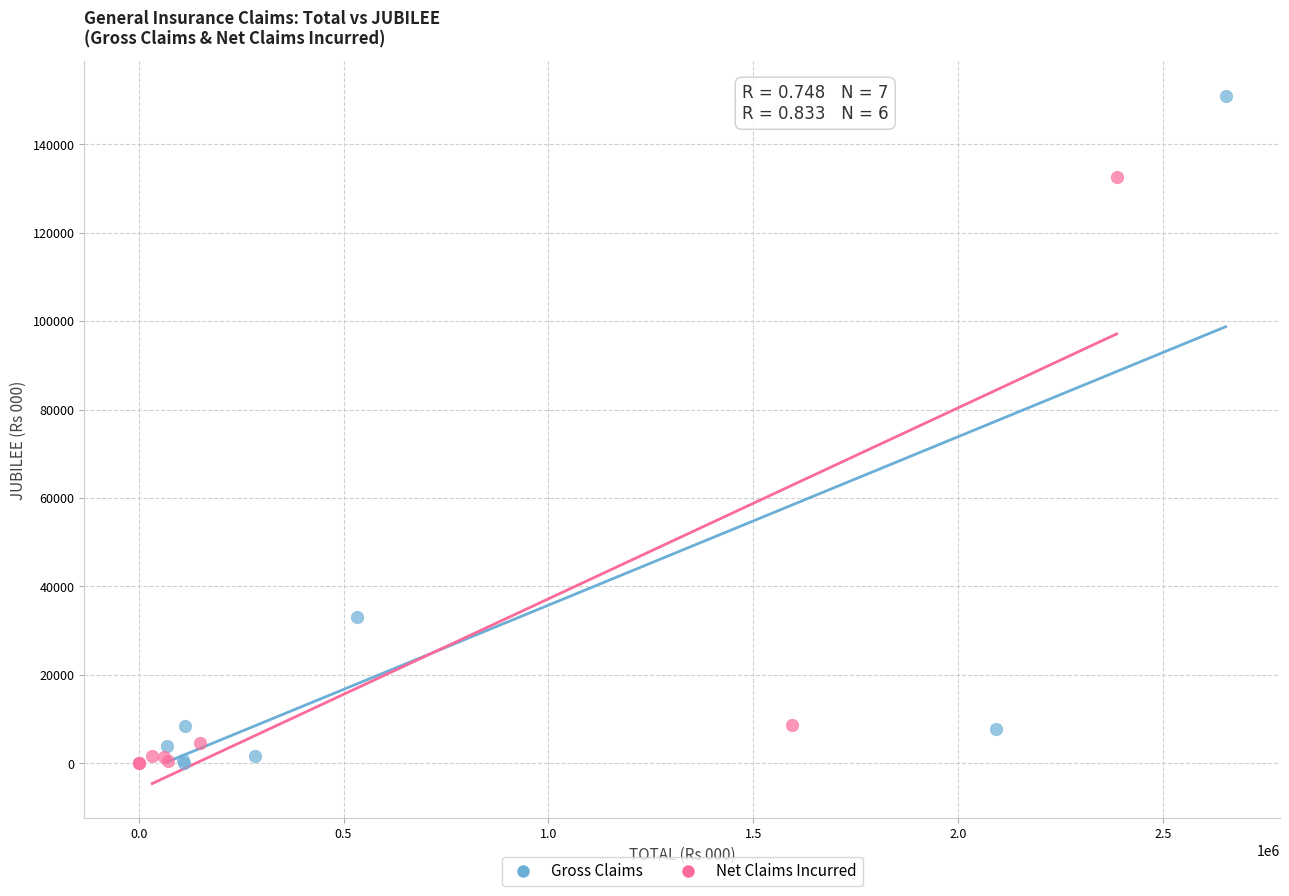

Which series has the largest Y range (max minus min)?

Gross Claims